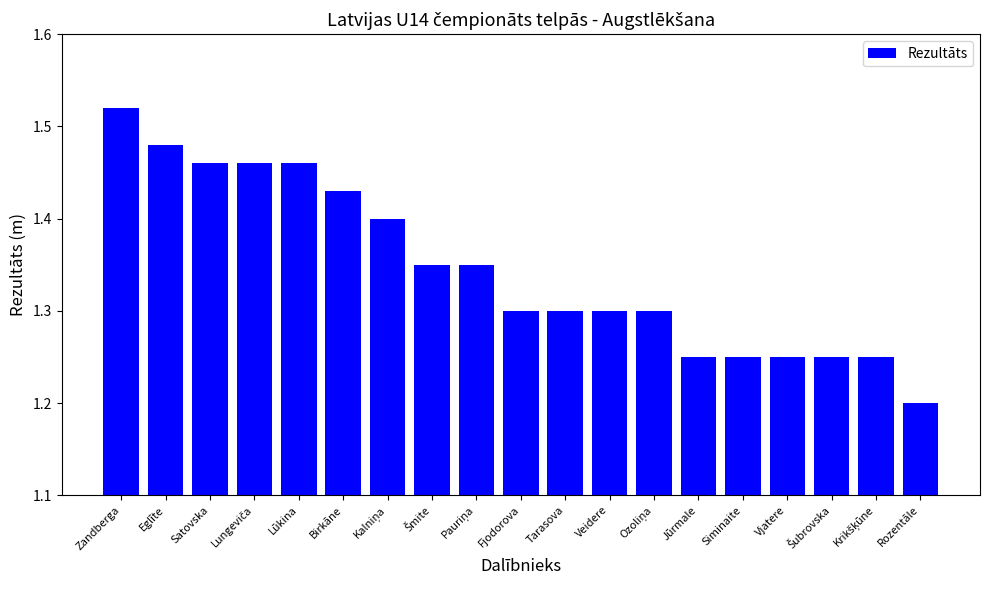

The chart shows a value of 2.3 at Zandberga. True or false?

False